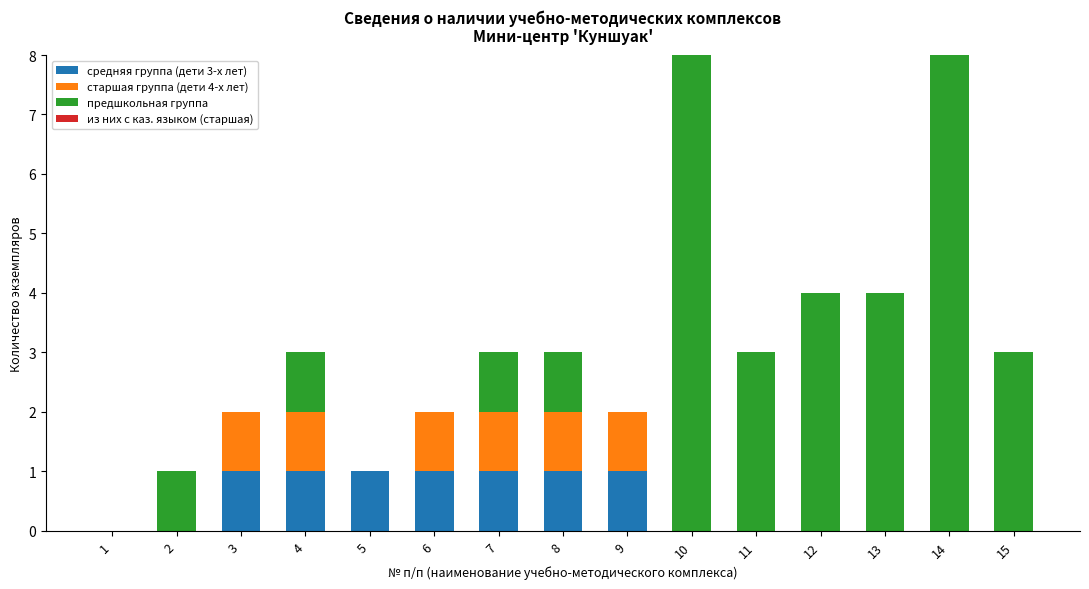

What is the total value across all series at 12?

4